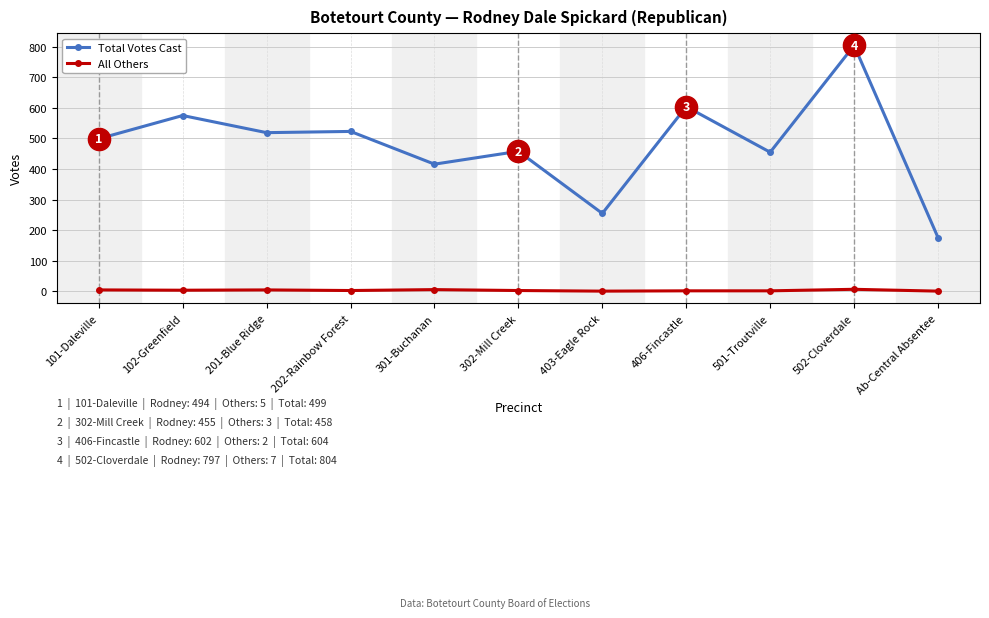

Is the value of All Others at 502-Cloverdale greater than the value of Total Votes Cast at 406-Fincastle?

No